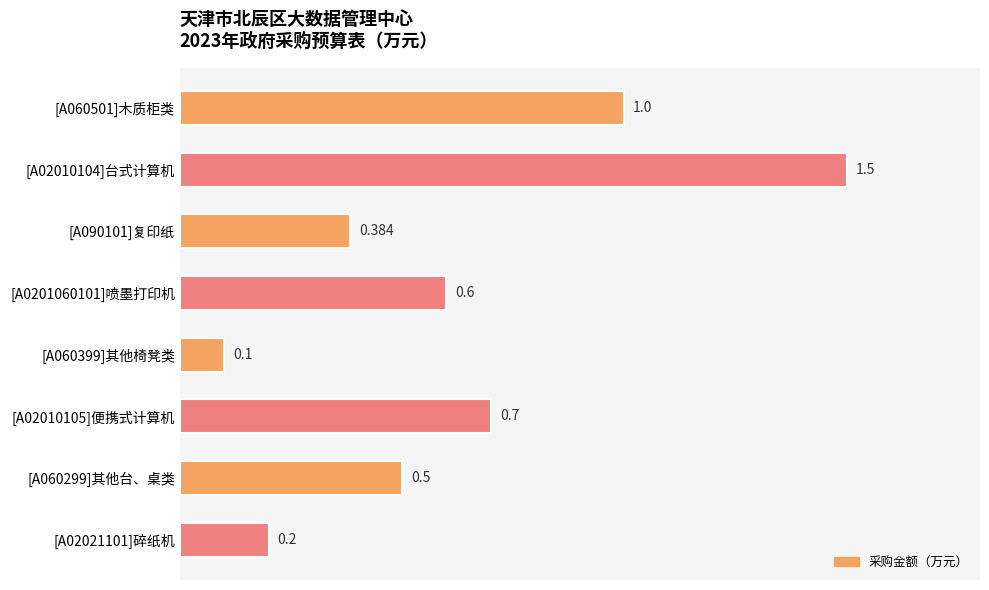

Which category has the lowest value across all series?

[A060399]其他椅凳类